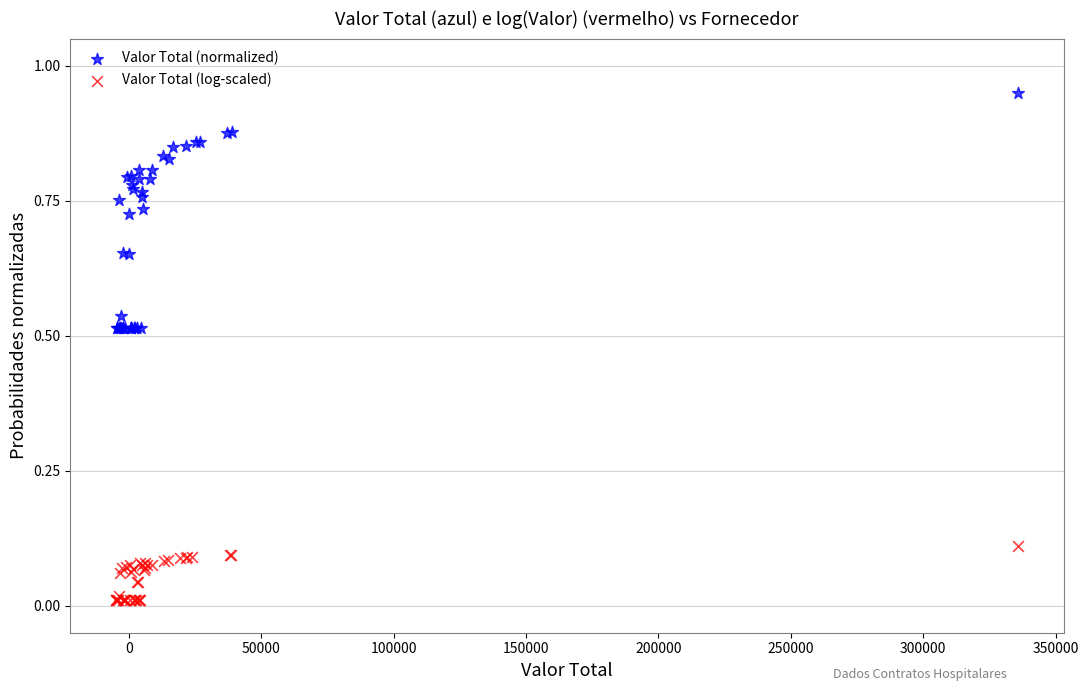

Which series reaches the maximum Y coordinate?

Valor Total (normalized)